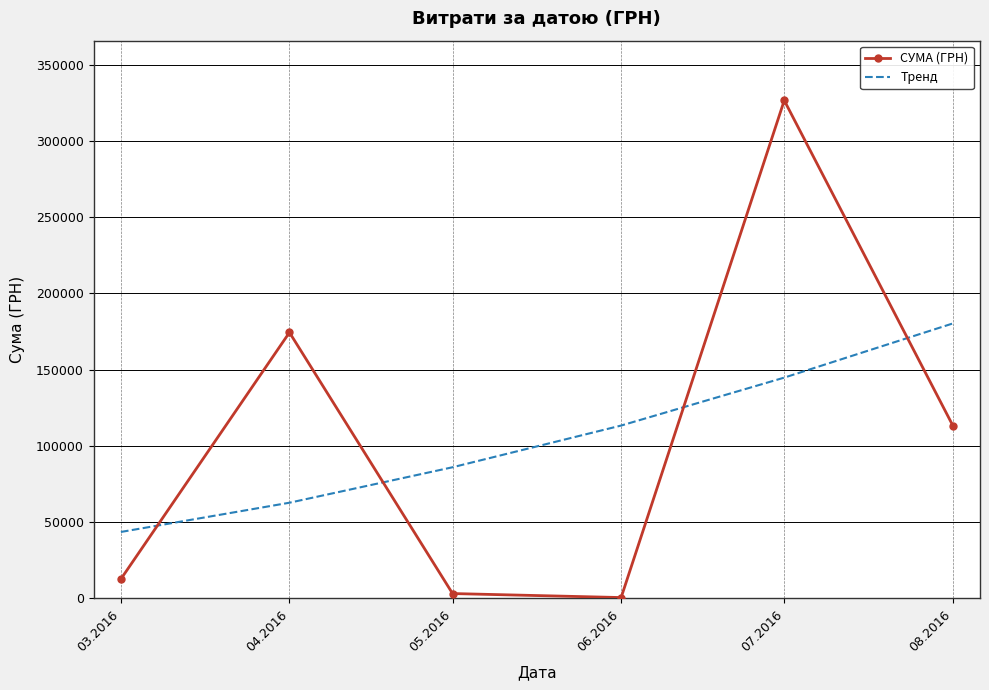

Where is Тренд nearest to the value 111973?

06.2016